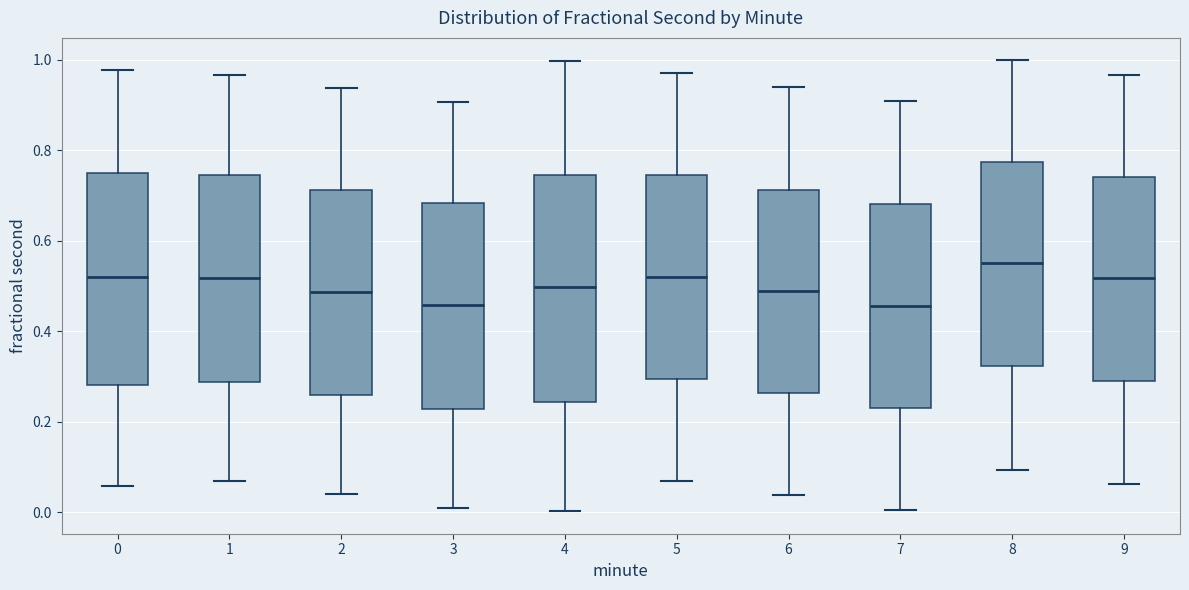

Reading left to right, read every box against the y-axis: the position of its median line, the range the box covers, and the ends of its whiskers. The values are not printed on the chart, so give them approximately, as read against the axis.

0: median 0.52, box 0.28 to 0.74, whiskers 0.06 to 0.98
1: median 0.52, box 0.28 to 0.74, whiskers 0.08 to 0.96
2: median 0.48, box 0.26 to 0.72, whiskers 0.04 to 0.94
3: median 0.46, box 0.22 to 0.68, whiskers 0.00 to 0.90
4: median 0.50, box 0.24 to 0.74, whiskers 0.00 to 1.00
5: median 0.52, box 0.30 to 0.74, whiskers 0.06 to 0.98
6: median 0.48, box 0.26 to 0.72, whiskers 0.04 to 0.94
7: median 0.46, box 0.24 to 0.68, whiskers 0.00 to 0.90
8: median 0.56, box 0.32 to 0.78, whiskers 0.10 to 1.00
9: median 0.52, box 0.30 to 0.74, whiskers 0.06 to 0.96